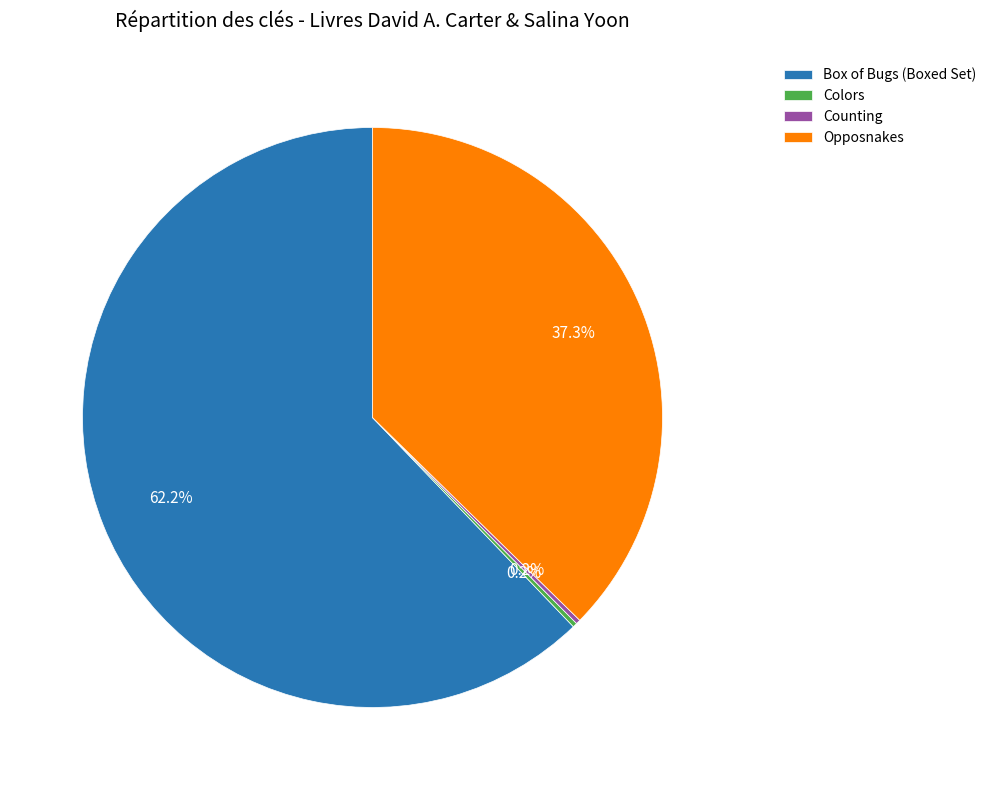

Is there a majority slice in this chart?

Yes